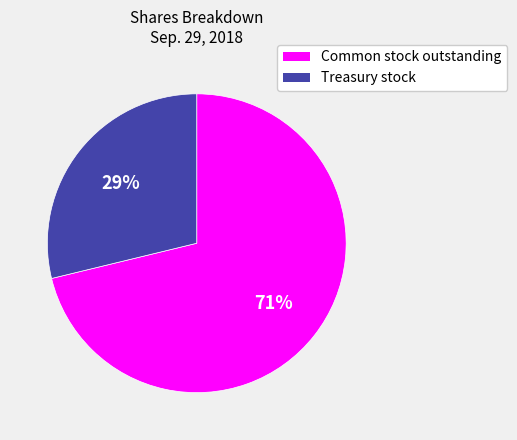

How many slices are in this pie chart?

2